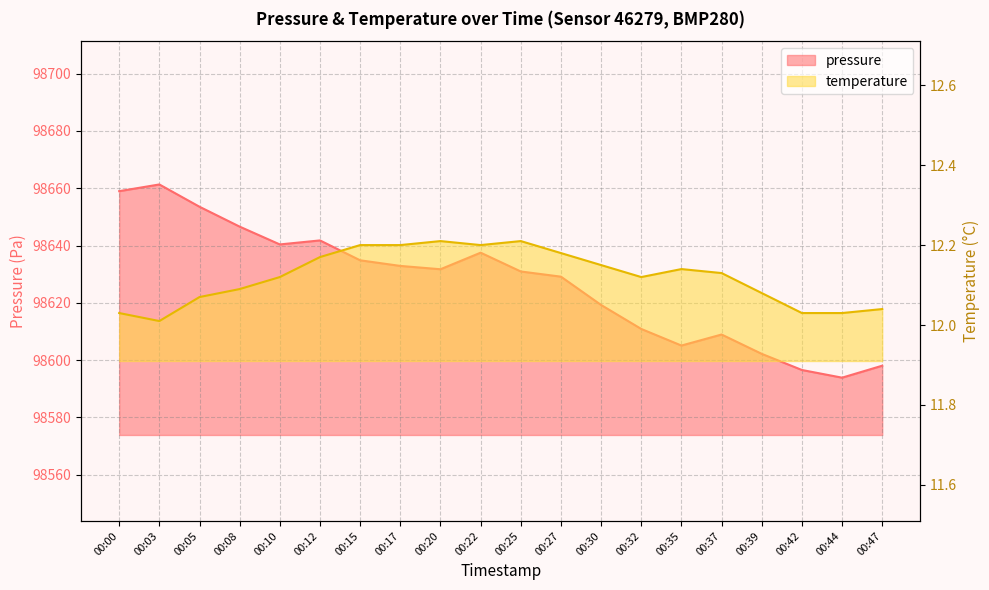

True or false: pressure has a value of 98631.7 at 00:20.

True